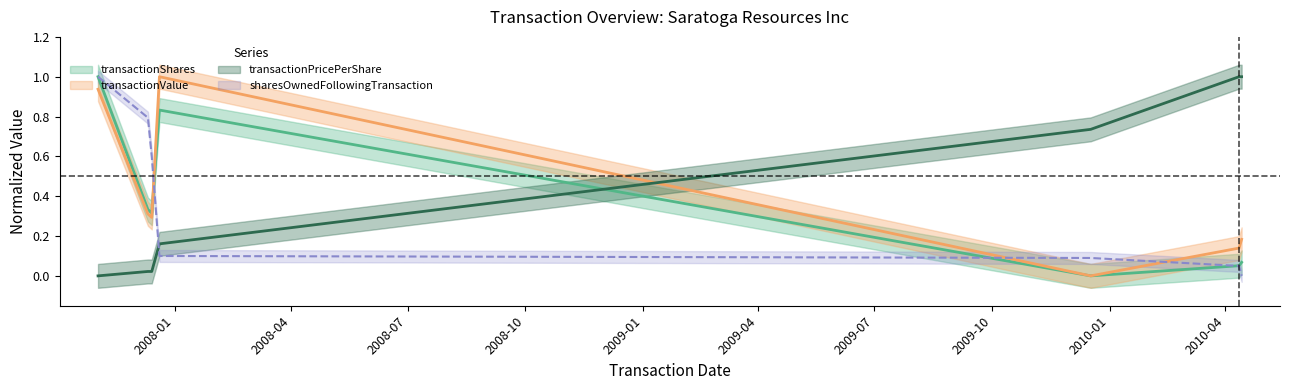

Which series has the widest spread of values?

transactionShares